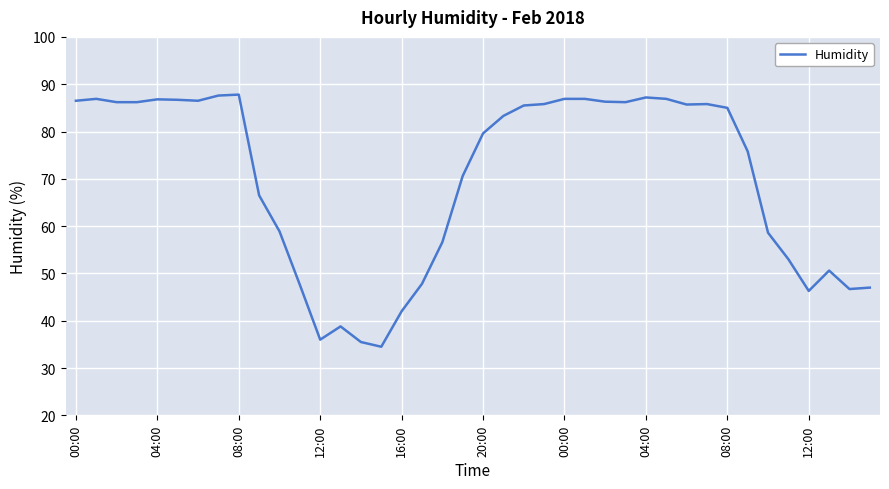

What is the difference between the maximum and minimum values?

53.3